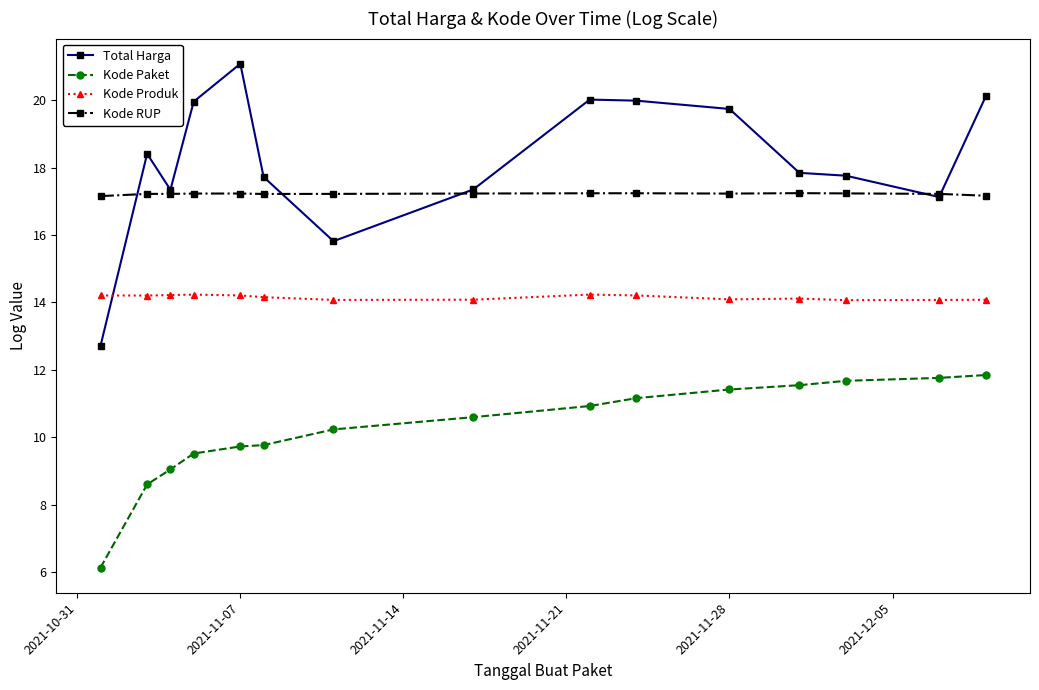

What are all the series names shown in the legend?

Total Harga, Kode Paket, Kode Produk, Kode RUP